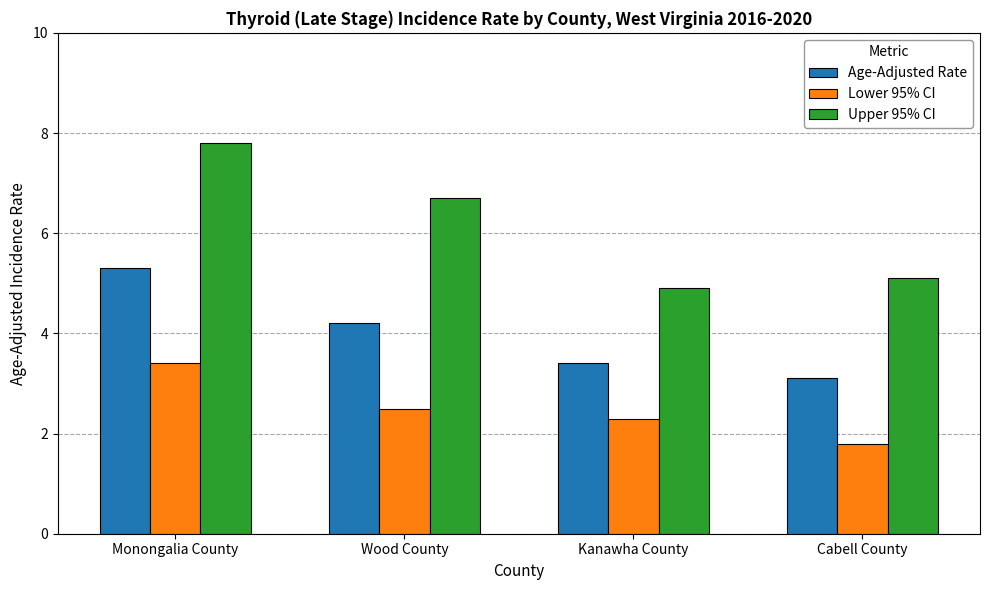

How many groups of bars are there?

4